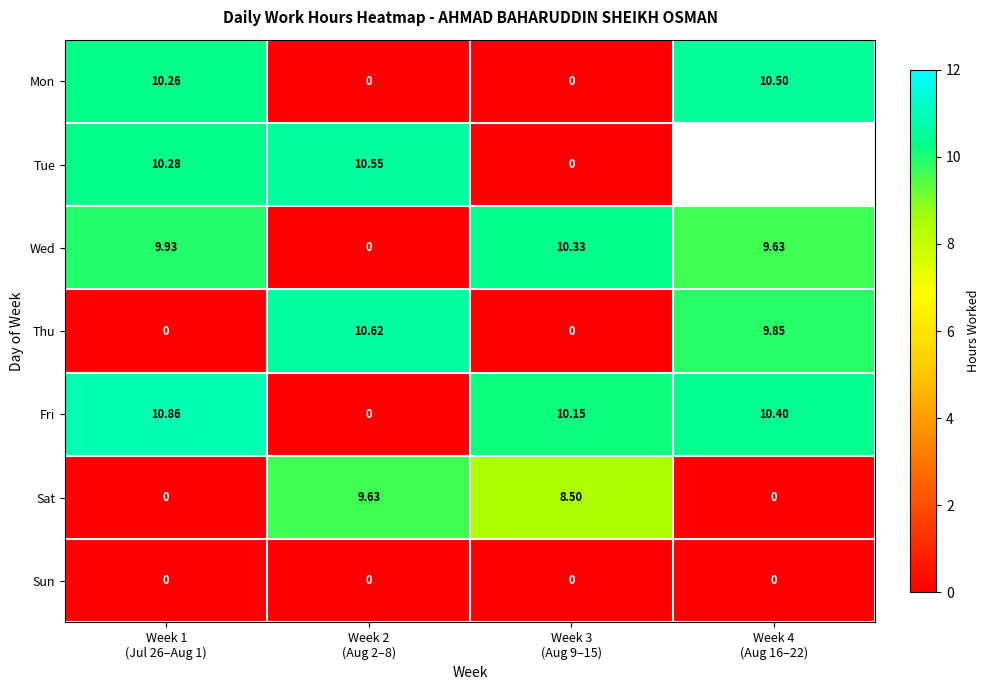

Which series has the widest spread of values?

Fri